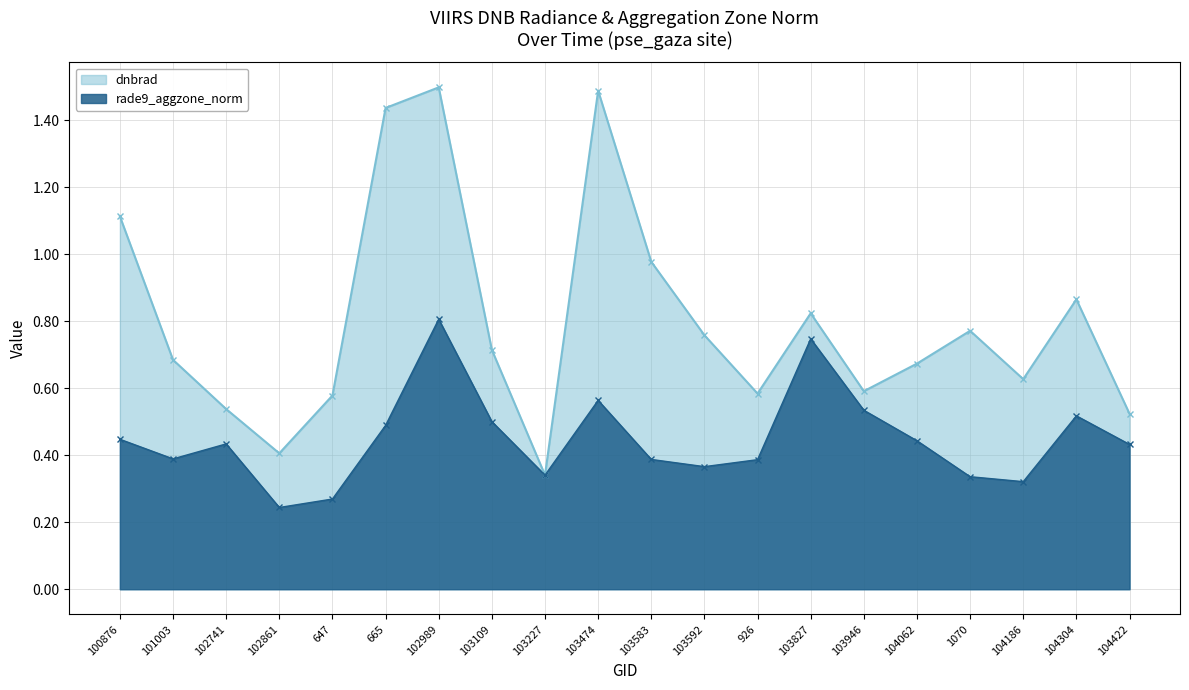

What value does the dnbrad series have at 103583?

1.0